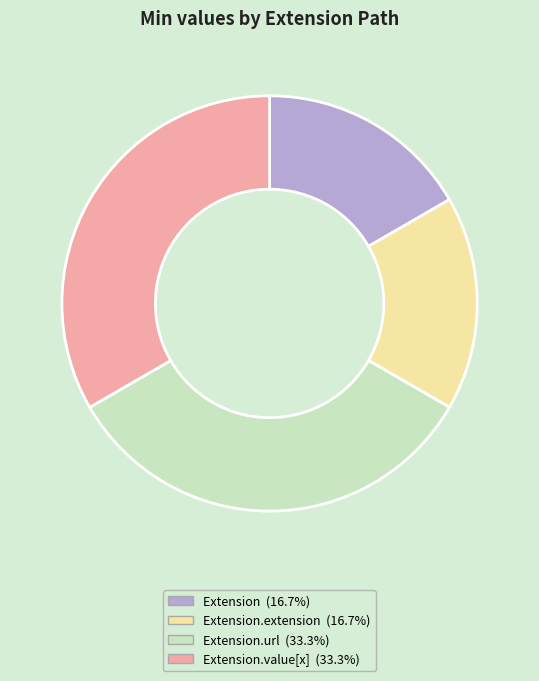

Is there a majority slice in this chart?

No